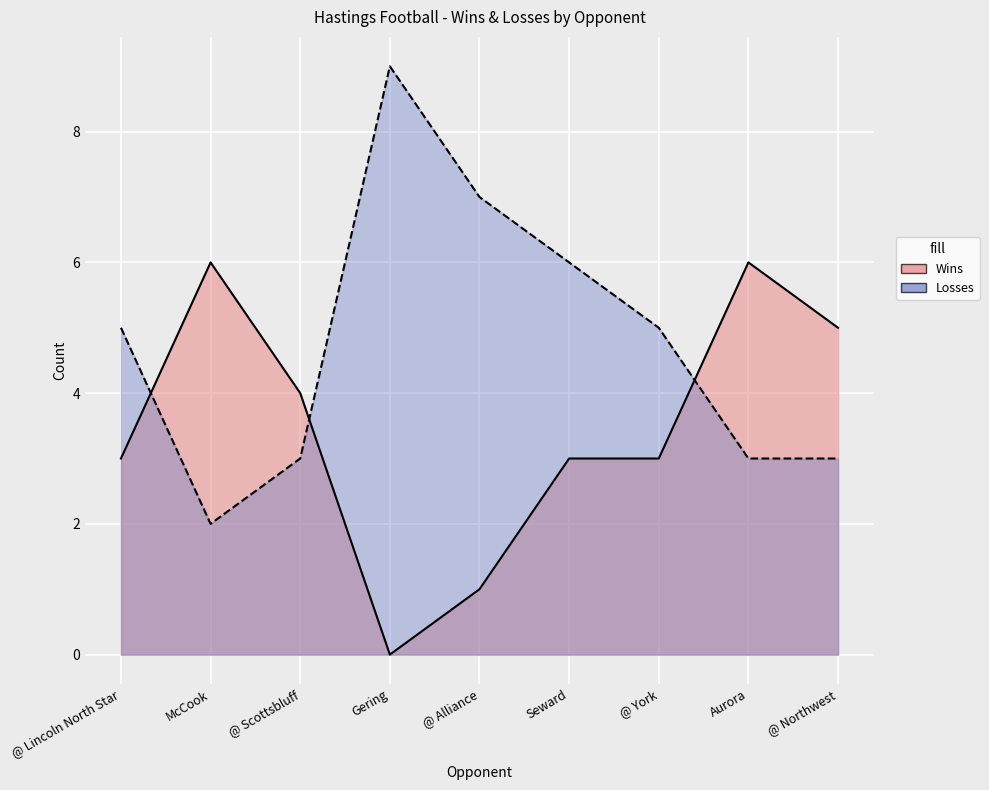

How many positive values does the Wins series have?

8